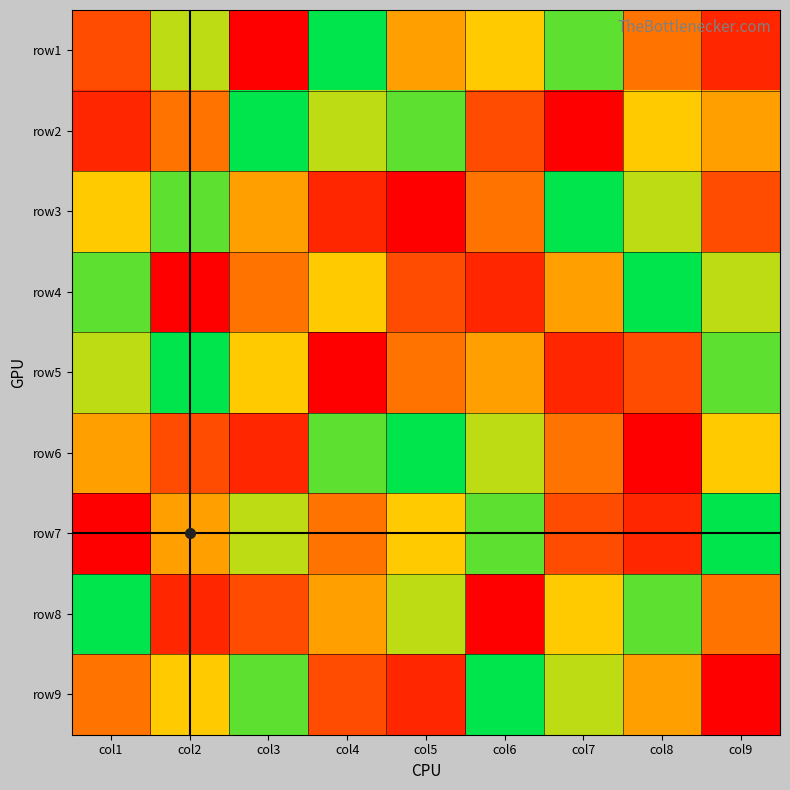

Reading right to left, transcribe all the data shown in this chart.

row1: col9=2	col8=4	col7=8	col6=6	col5=5	col4=9	col3=1	col2=7	col1=3
row2: col9=5	col8=6	col7=1	col6=3	col5=8	col4=7	col3=9	col2=4	col1=2
row3: col9=3	col8=7	col7=9	col6=4	col5=1	col4=2	col3=5	col2=8	col1=6
row4: col9=7	col8=9	col7=5	col6=2	col5=3	col4=6	col3=4	col2=1	col1=8
row5: col9=8	col8=3	col7=2	col6=5	col5=4	col4=1	col3=6	col2=9	col1=7
row6: col9=6	col8=1	col7=4	col6=7	col5=9	col4=8	col3=2	col2=3	col1=5
row7: col9=9	col8=2	col7=3	col6=8	col5=6	col4=4	col3=7	col2=5	col1=1
row8: col9=4	col8=8	col7=6	col6=1	col5=7	col4=5	col3=3	col2=2	col1=9
row9: col9=1	col8=5	col7=7	col6=9	col5=2	col4=3	col3=8	col2=6	col1=4